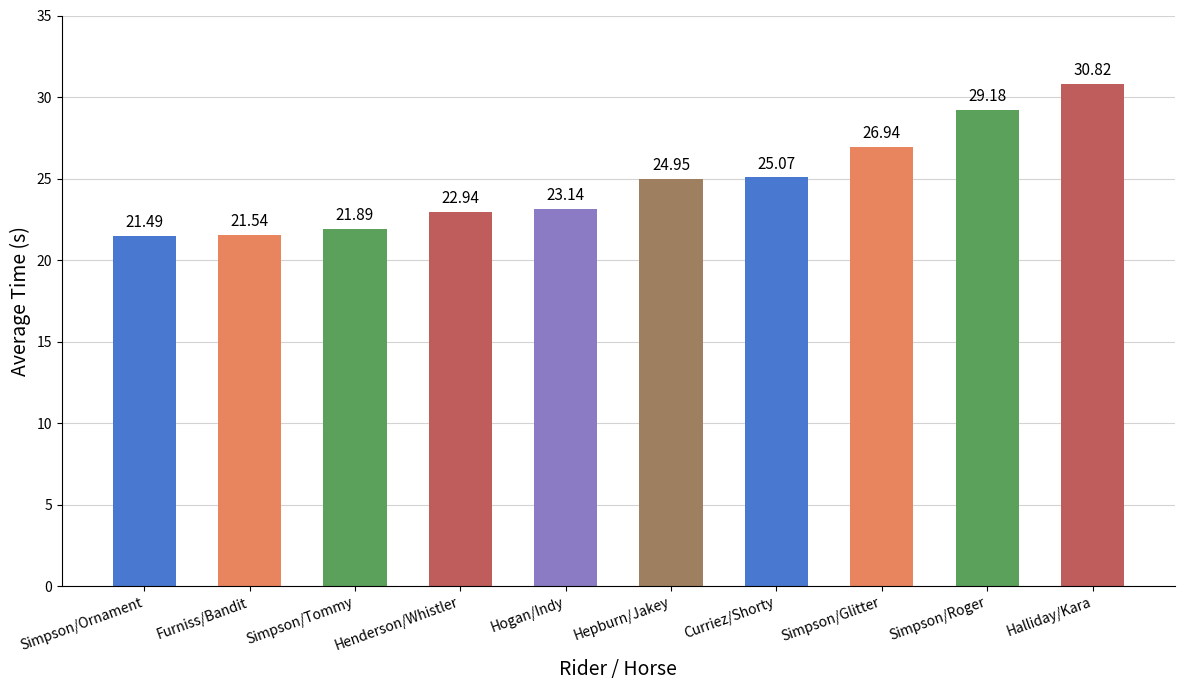

At which label is the value closest to 26?

Curriez/Shorty